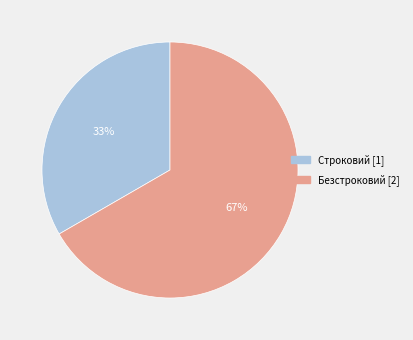

Is it true that Безстроковий is 73% of the pie?

False